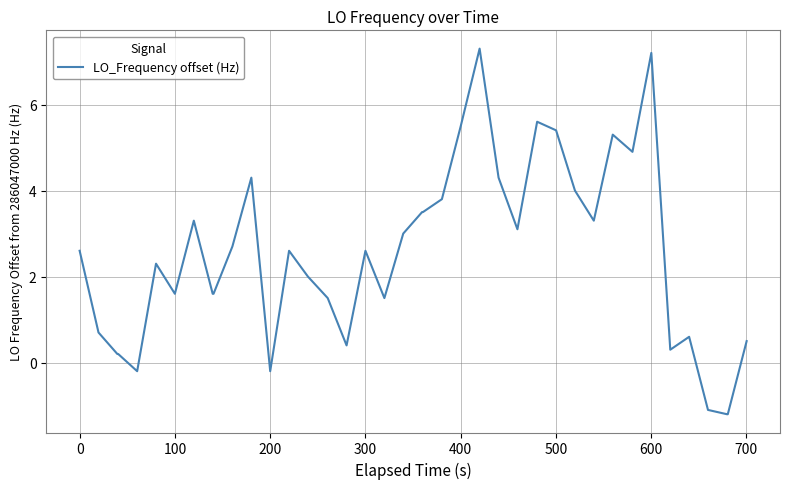

What is the sum of all values?

98.9